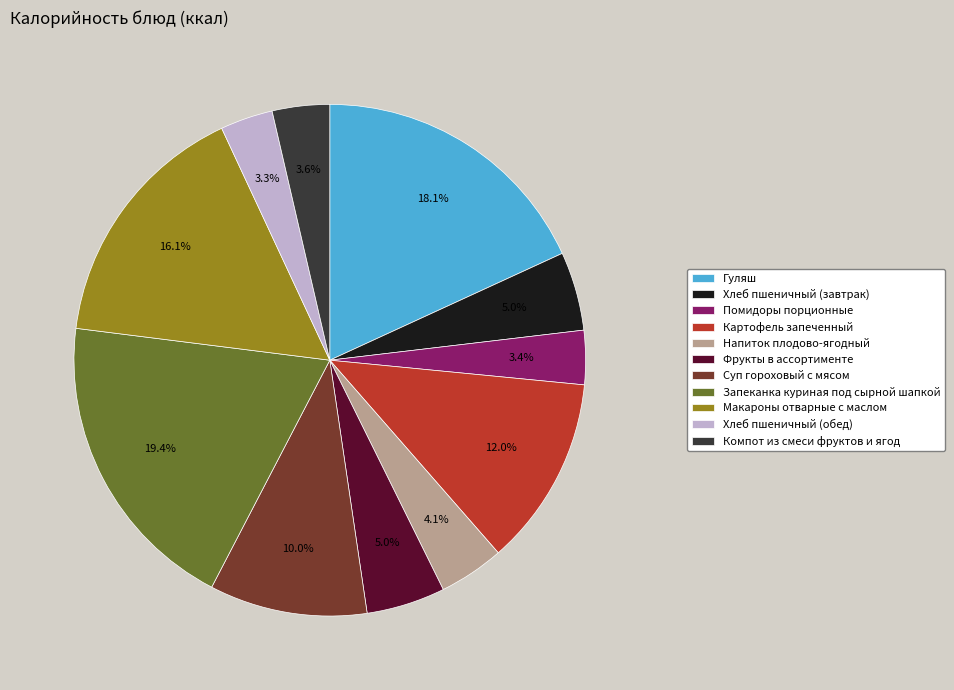

Is there any slice that represents more than half of the pie?

No